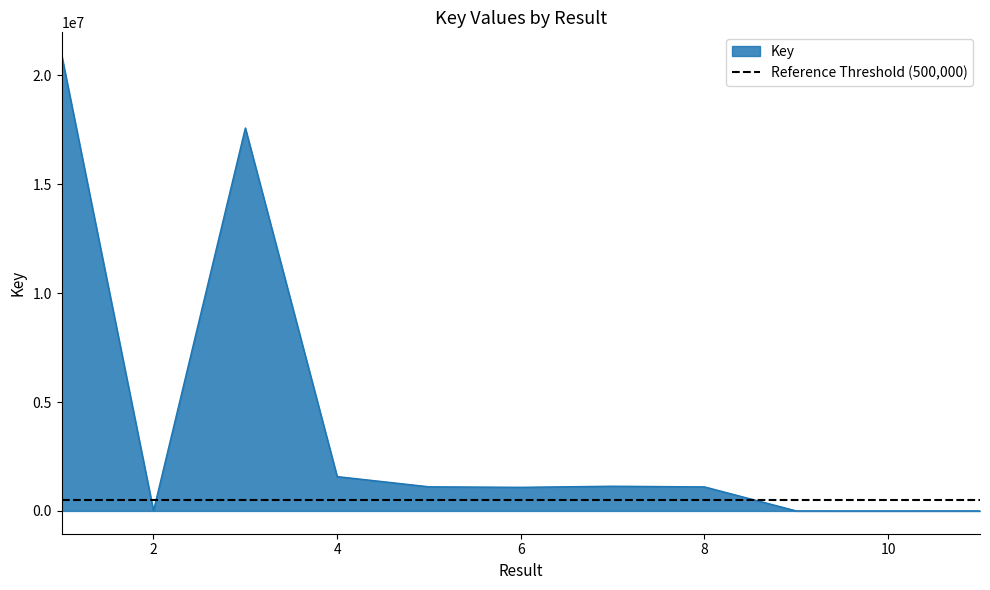

Where does the data first go above 1105044?

1